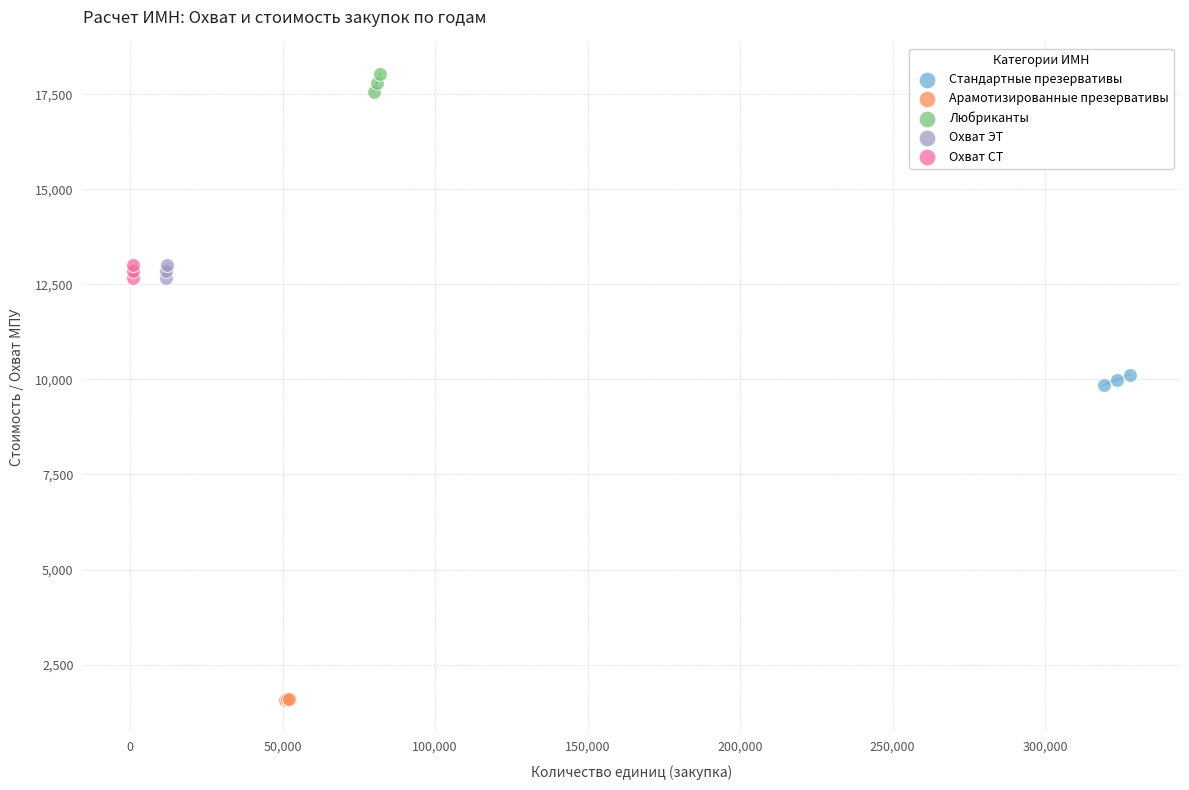

Which series reaches the minimum Y coordinate?

Арамотизированные презервативы